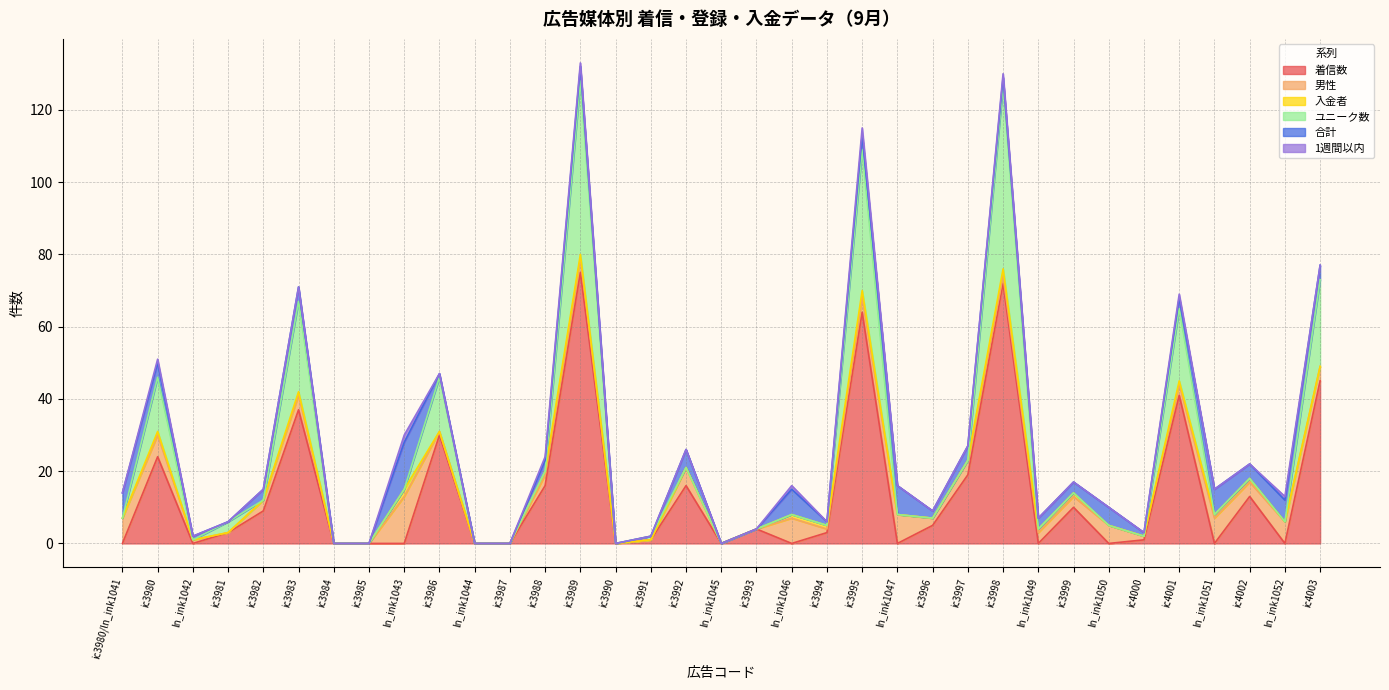

Does the chart have visible grid lines?

Yes